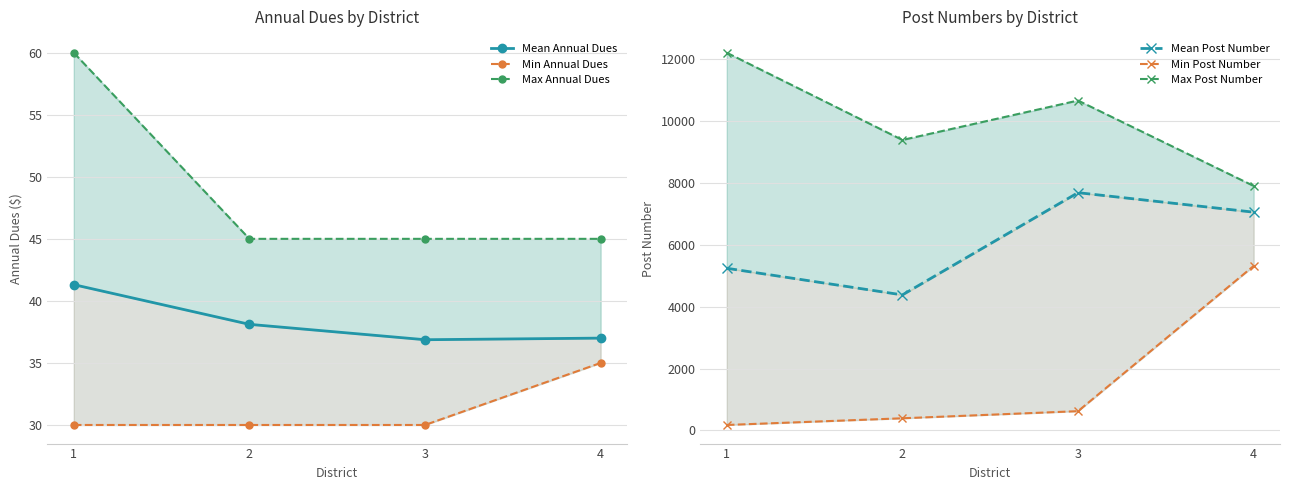

Rank the series at 3 from lowest to highest value.

Min Annual Dues, Mean Annual Dues, Max Annual Dues, Min Post Number, Mean Post Number, Max Post Number